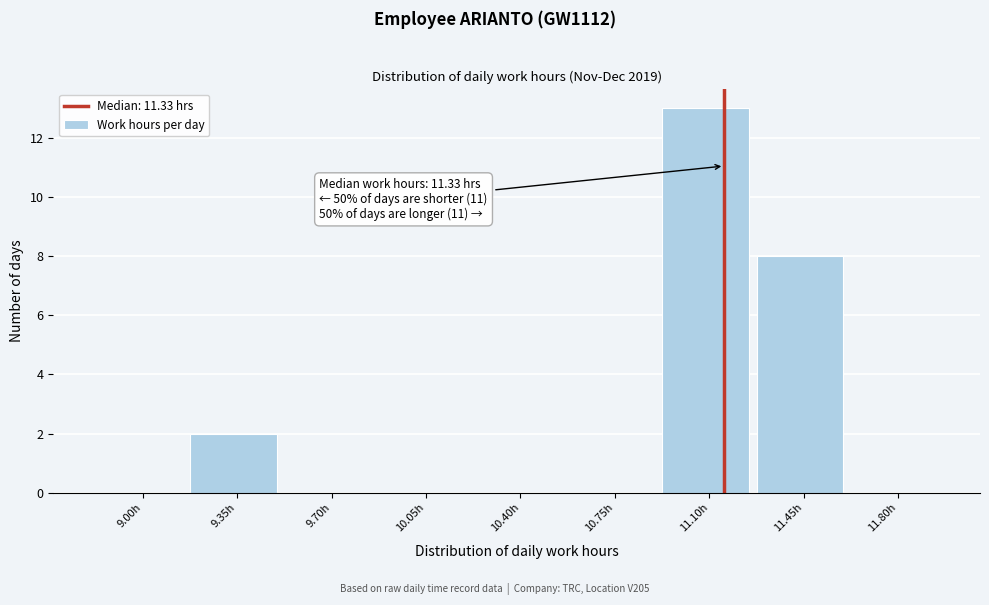

Reading right to left, extract all data points from this chart.

11.80h=0	11.45h=8	11.10h=13	10.75h=0	10.40h=0	10.05h=0	9.70h=0	9.35h=2	9.00h=0